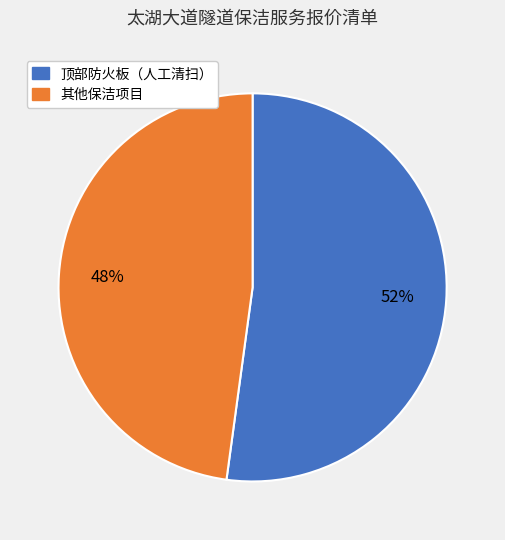

Is there a majority slice in this chart?

Yes